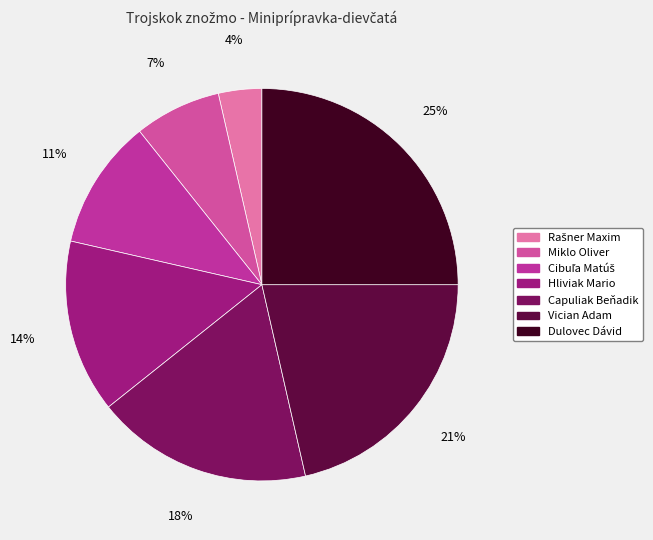

To the nearest percent, what is the combined percentage of Vician Adam and Cibuľa Matúš?

32%